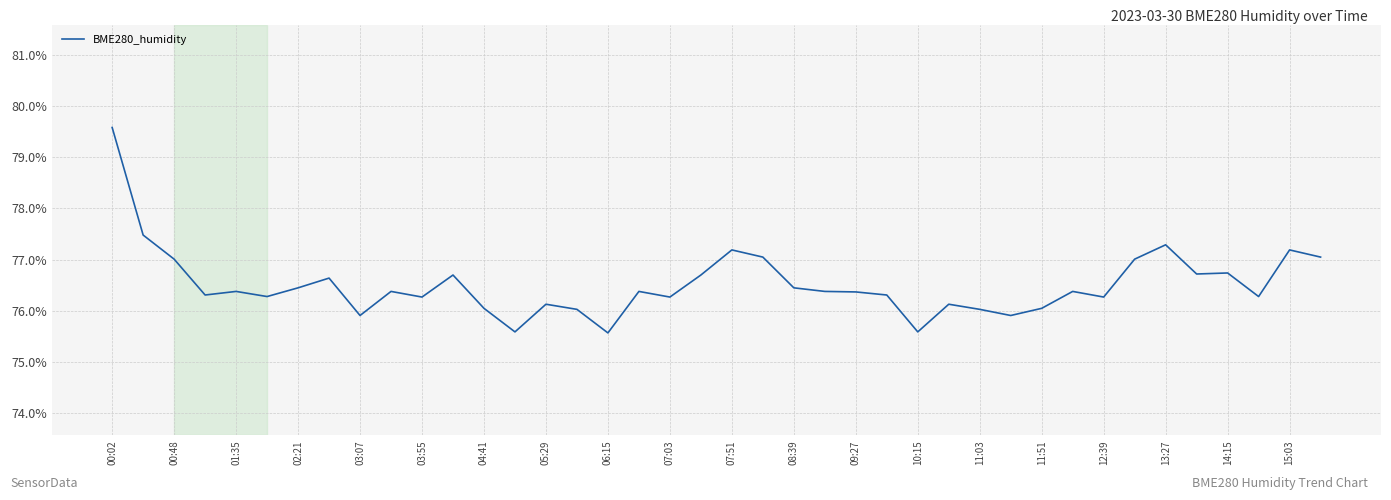

What is the difference between the second highest and minimum values?

1.9